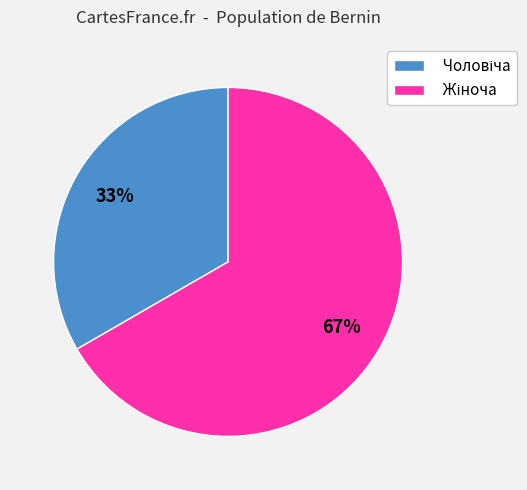

Is there any slice that represents more than half of the pie?

Yes